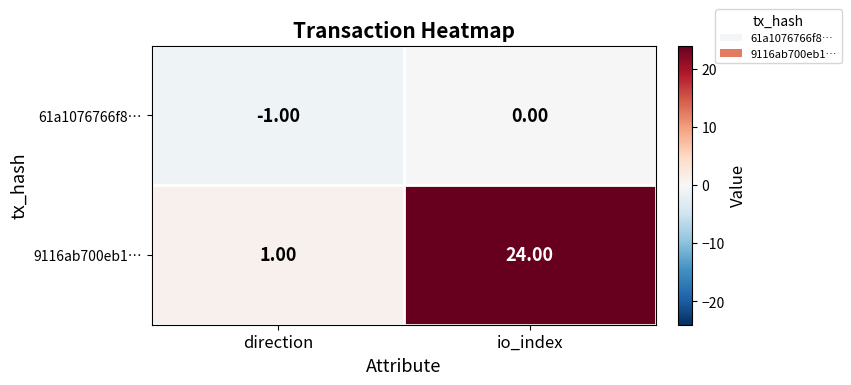

What is the total value across all series at io_index?

24